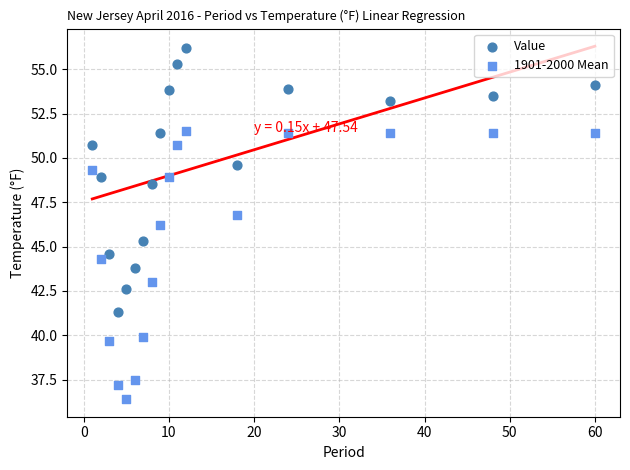

Which series reaches the minimum Y coordinate?

1901-2000 Mean